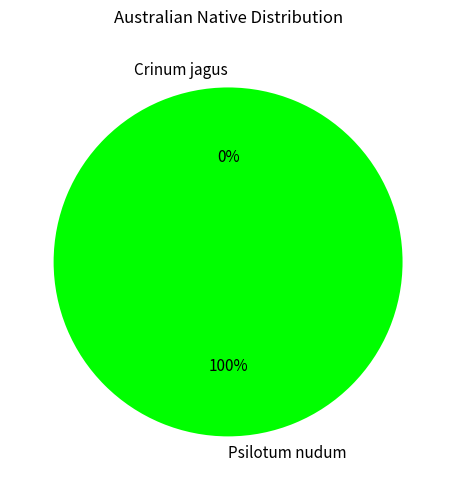

What portion of the pie excludes Crinum jagus?

100.0%